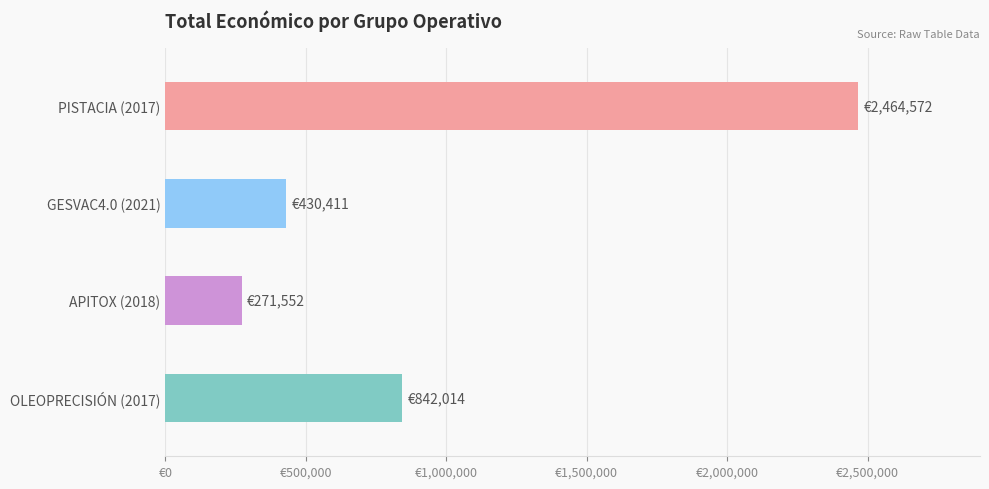

Are the bars horizontal?

Yes